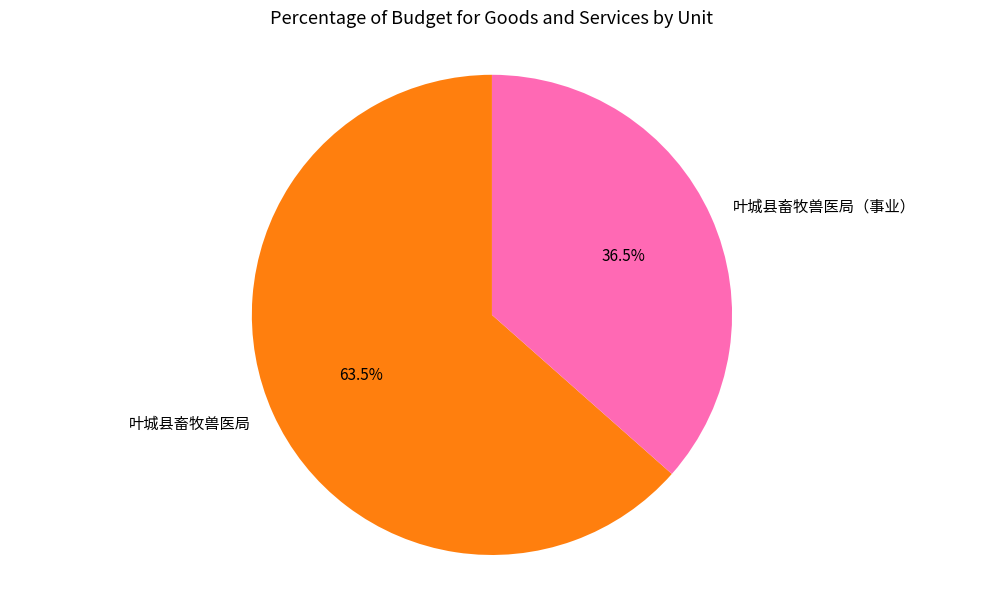

True or false: 叶城县畜牧兽医局（事业） accounts for 45% of the total.

False